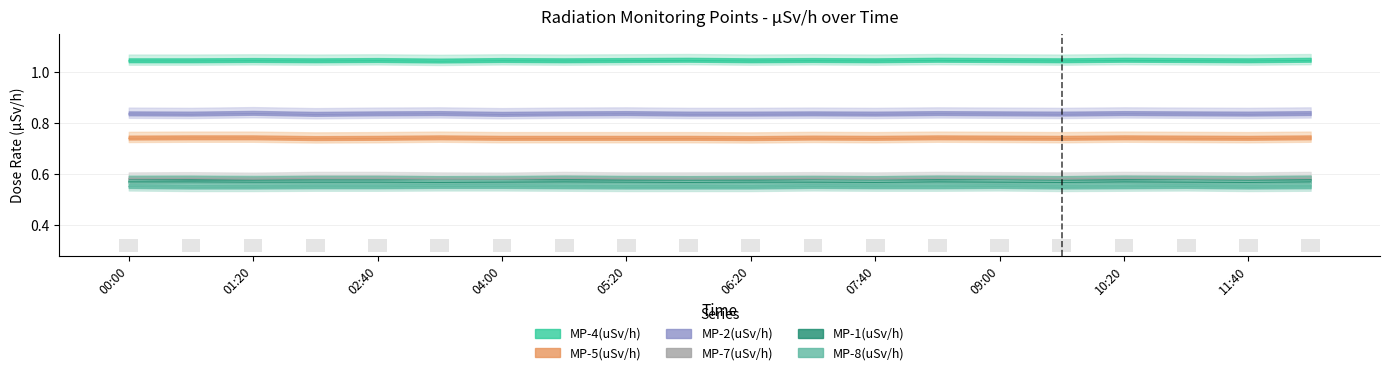

What is the label of the 13th bar from the right?

04:40